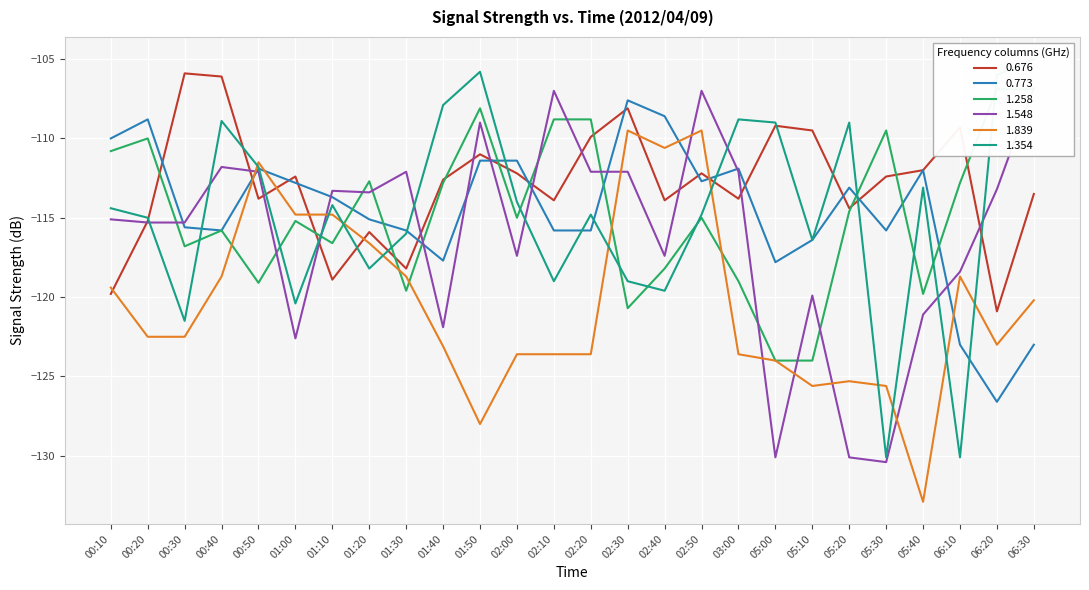

What is the average value of the 0.773 series?

-114.6